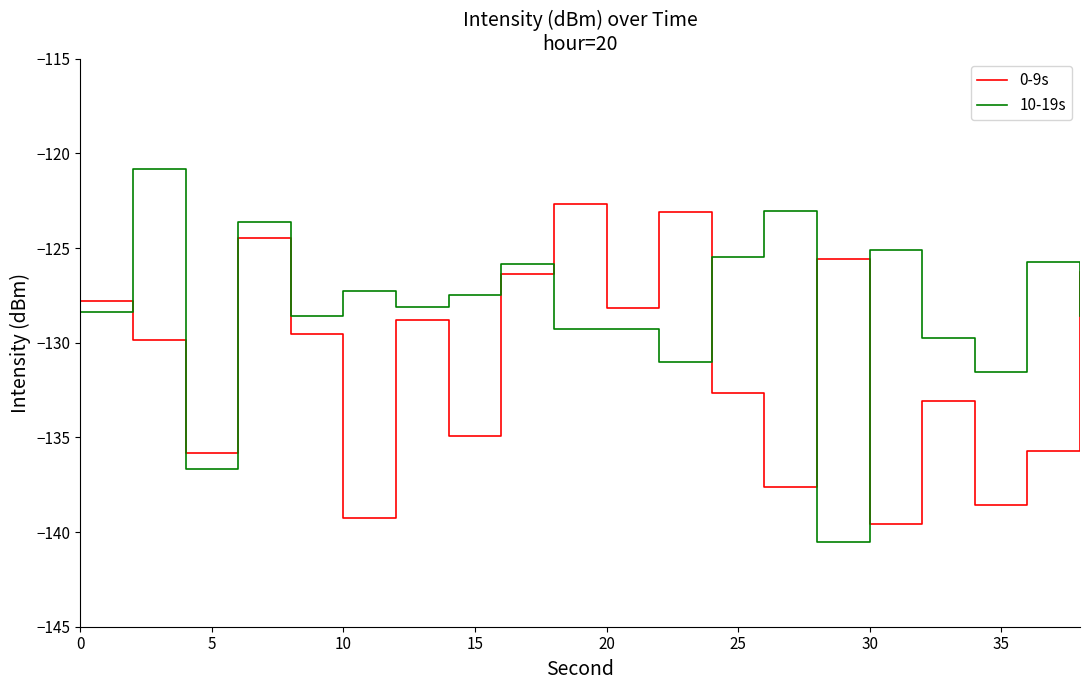

What is the minimum value for 10-19s?

-140.5